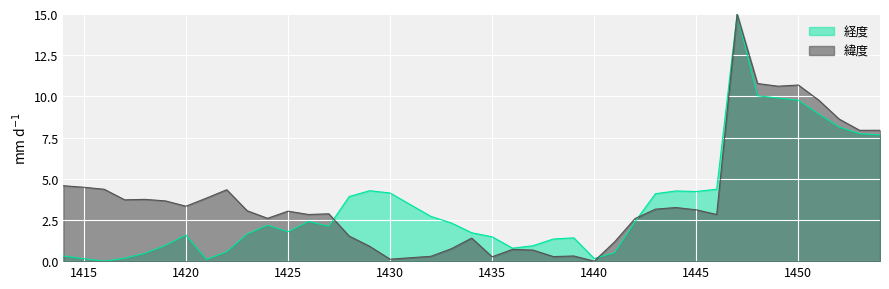

At how many categories does at least one series exceed 14?

1